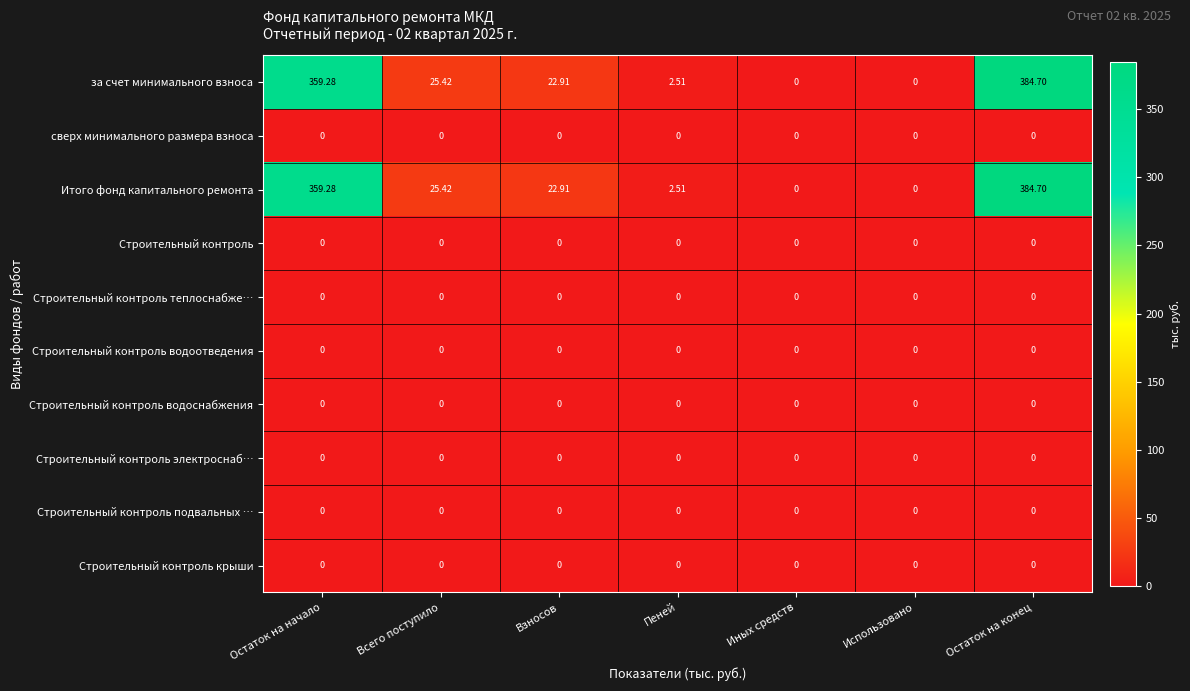

At which category is the sum across all series the highest?

Остаток на конец